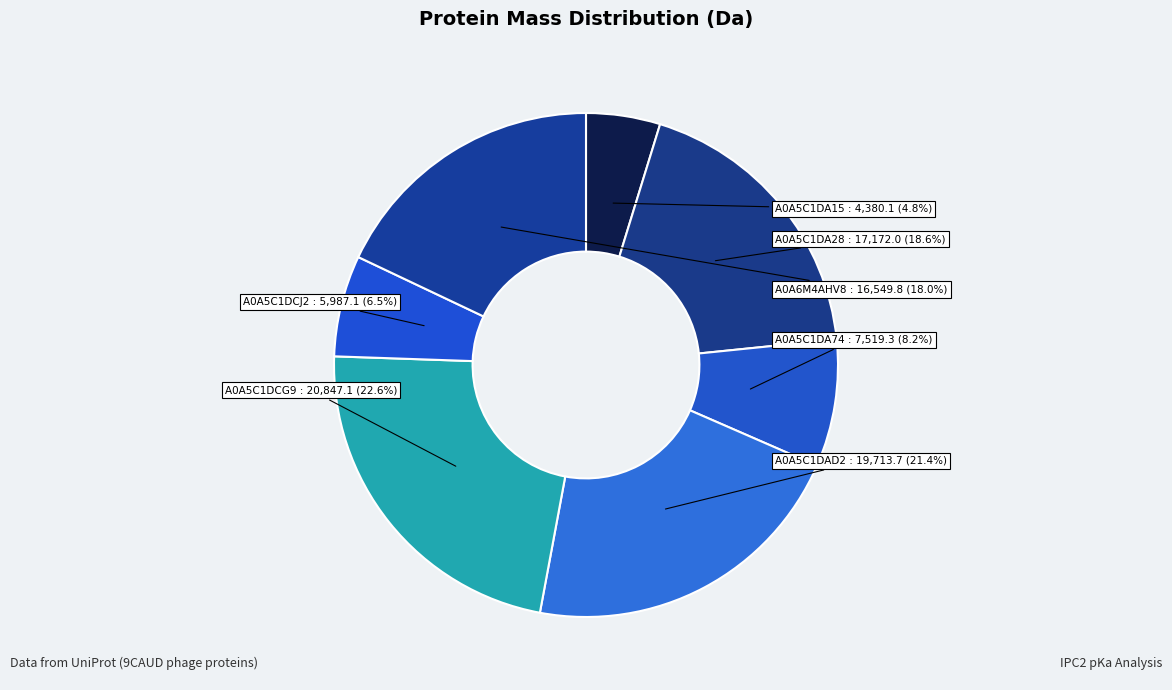

The A0A5C1DA15 slice represents 5% of the pie. True or false?

True